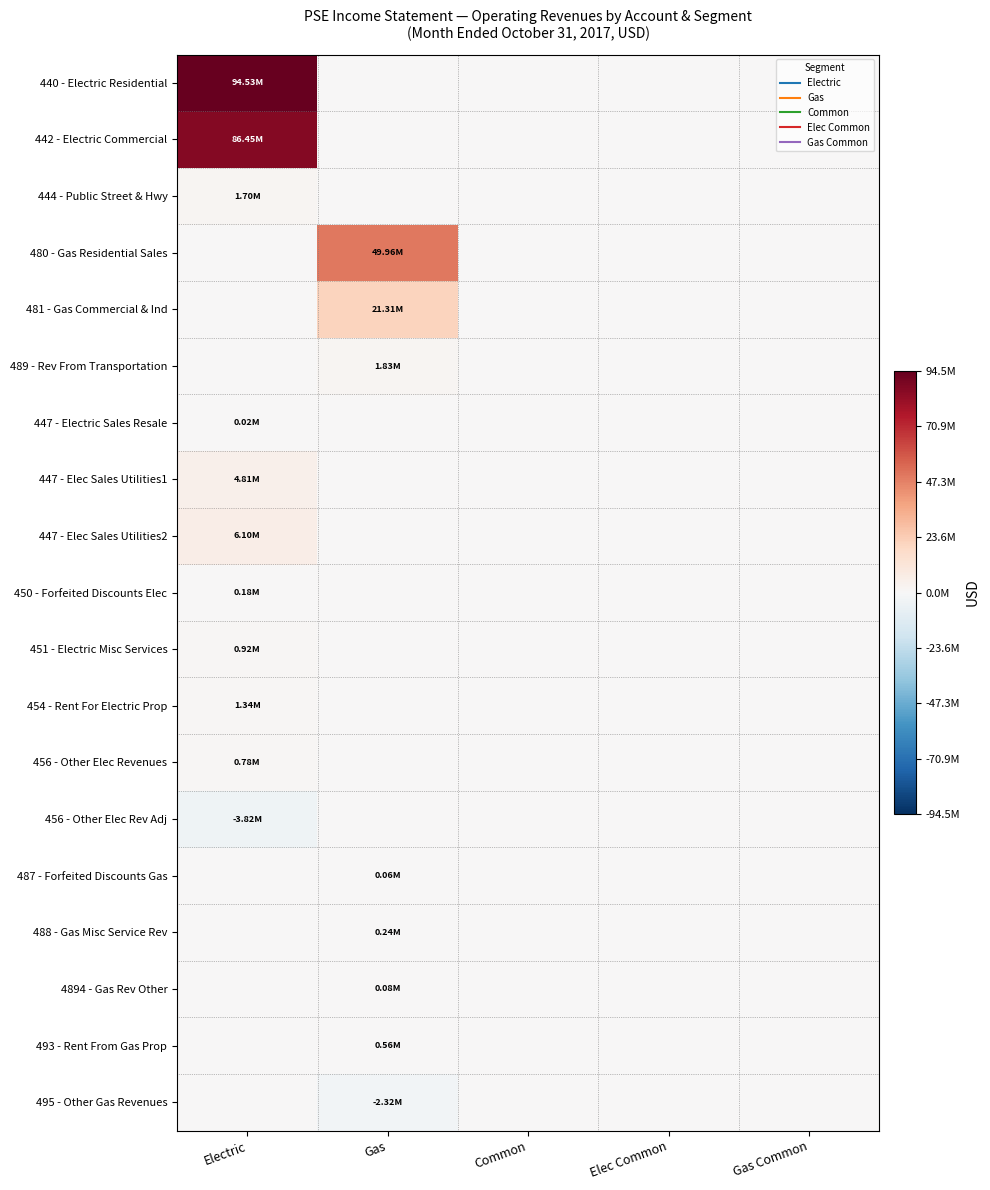

Count the number of categories in the chart.

5